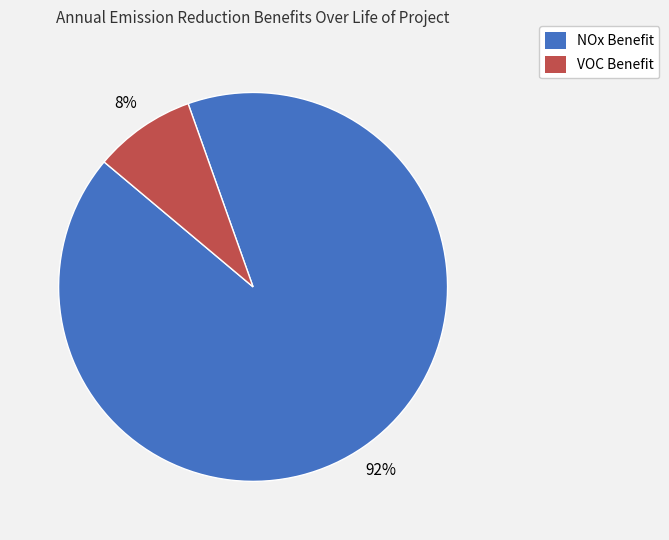

The VOC Benefit slice represents 8% of the pie. True or false?

True